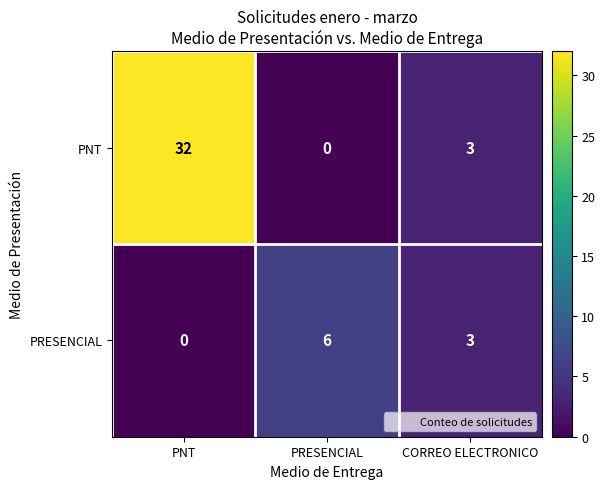

What is the sum of all PRESENCIAL values?

9